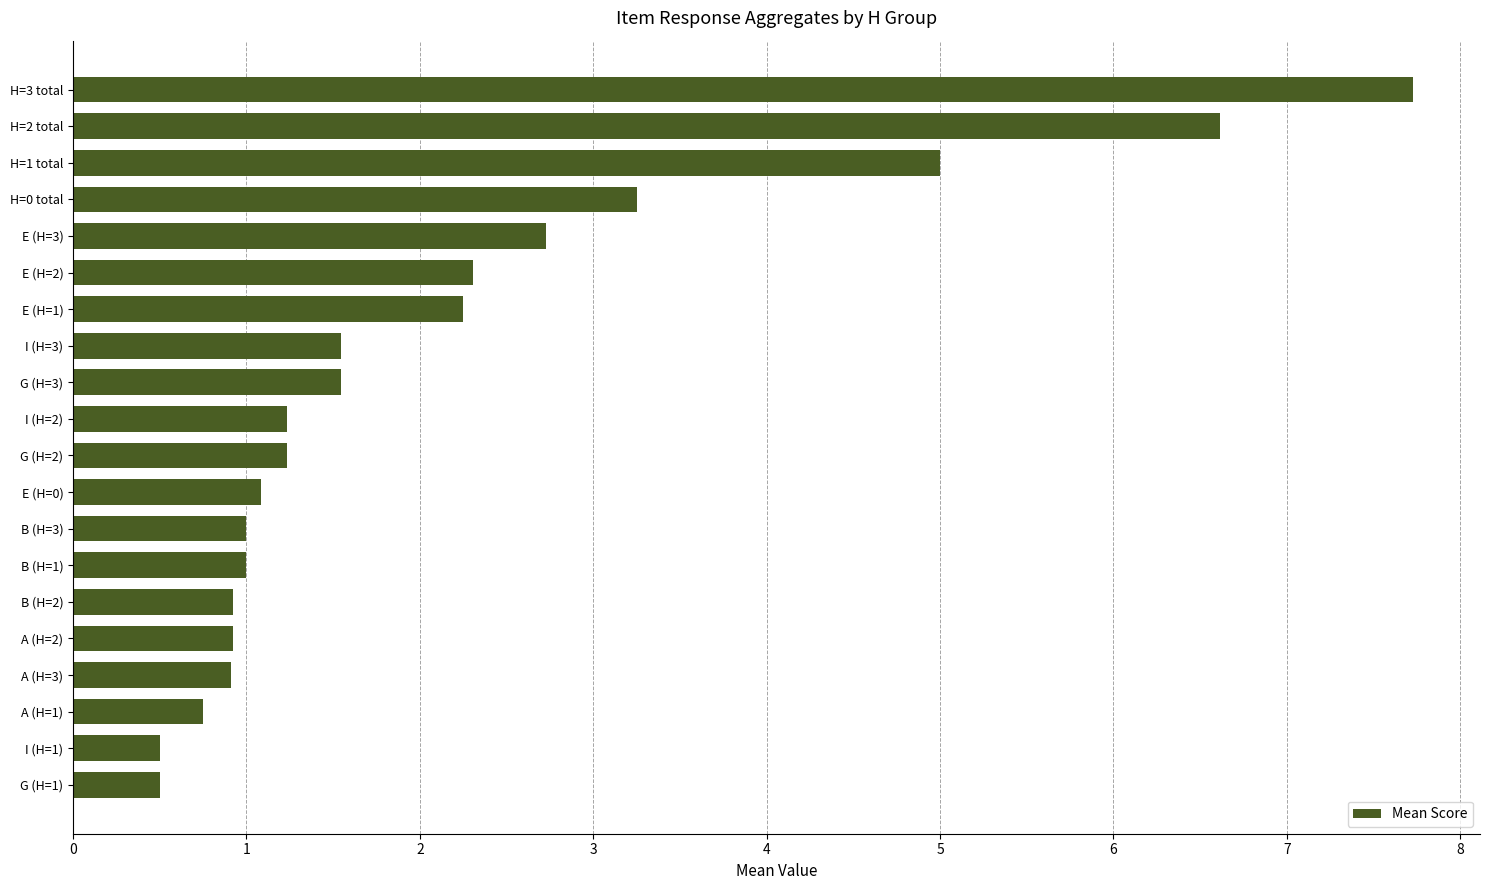

What is the average value?

2.2